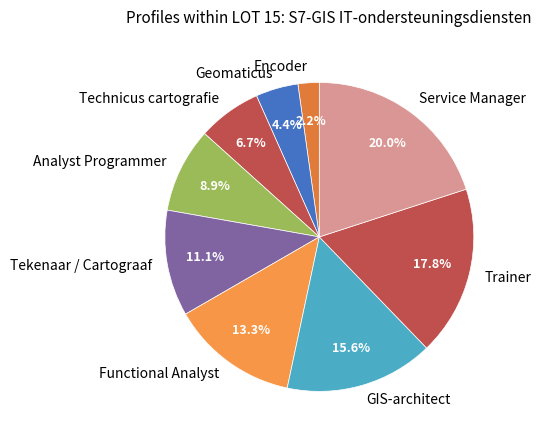

What percentage do GIS-architect and Functional Analyst together represent?

28.9%